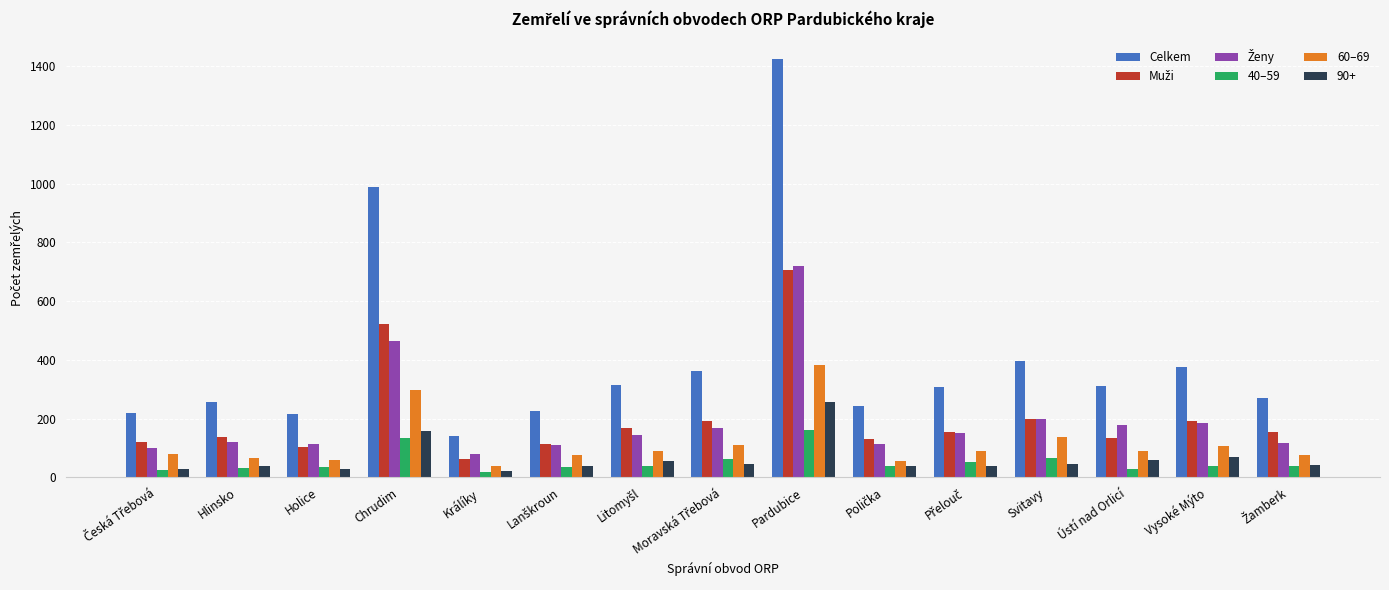

Which category has the highest value across all series?

Pardubice